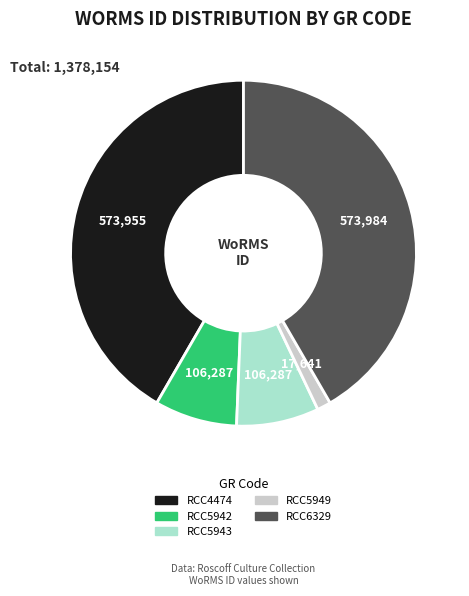

How many slices are in this pie chart?

5